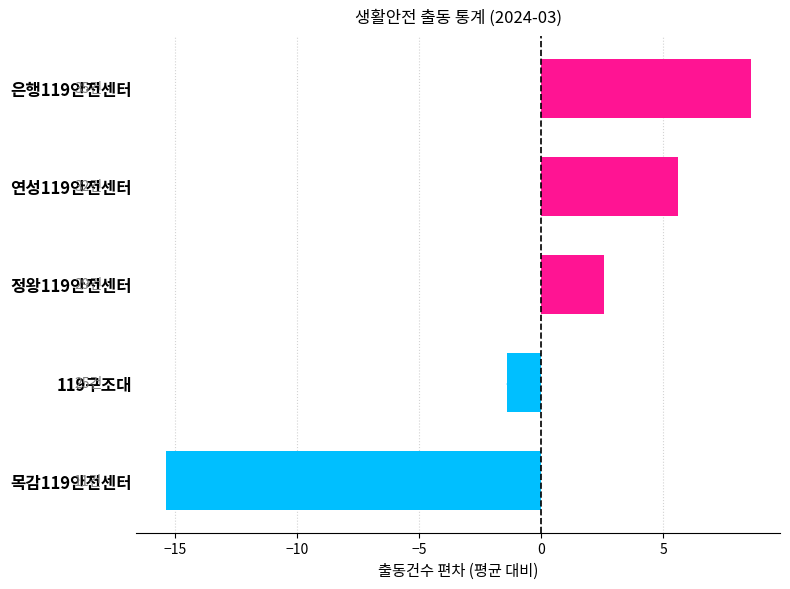

Between 연성119안전센터 and 은행119안전센터, which is larger?

은행119안전센터